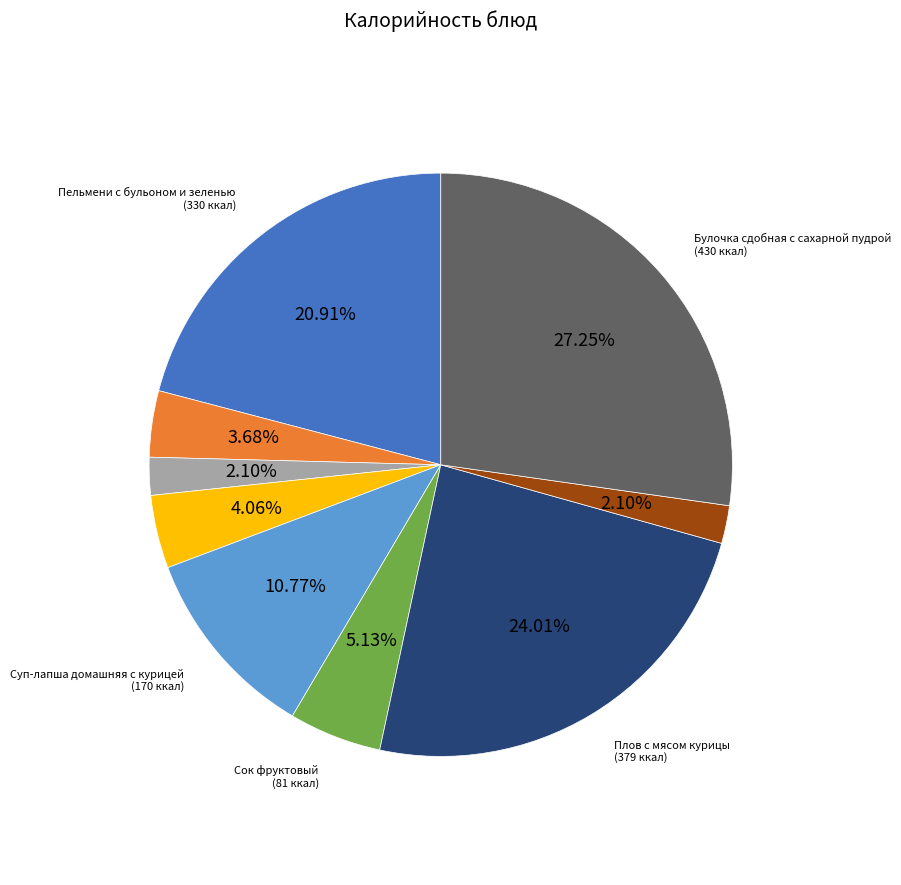

To the nearest percent, what percentage of the pie is Сок фруктовый?

5%